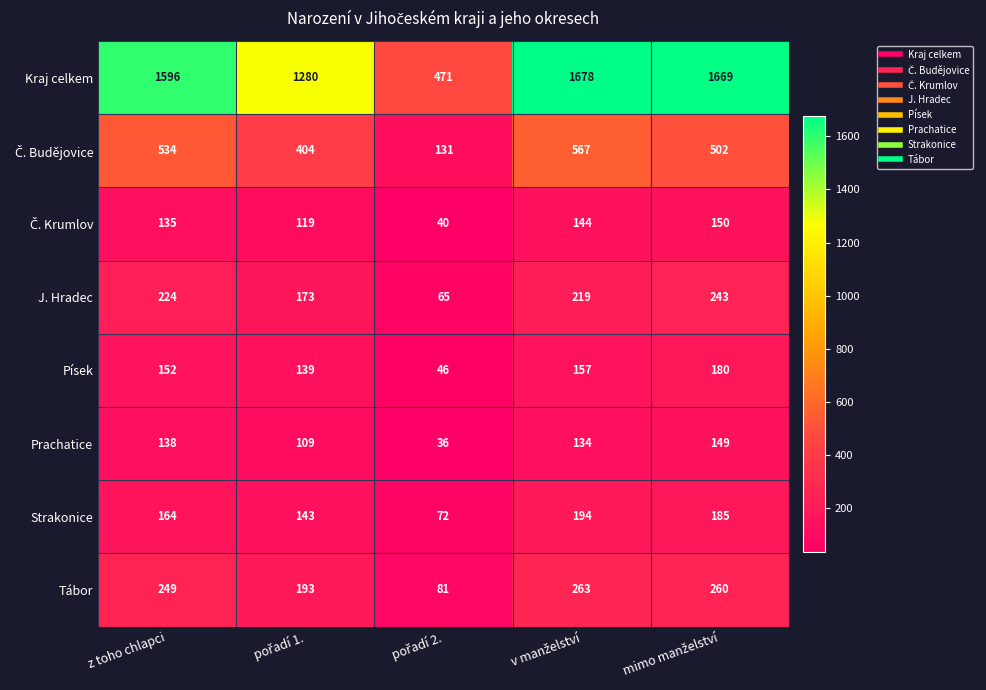

What is the sum of all Prachatice values?

566